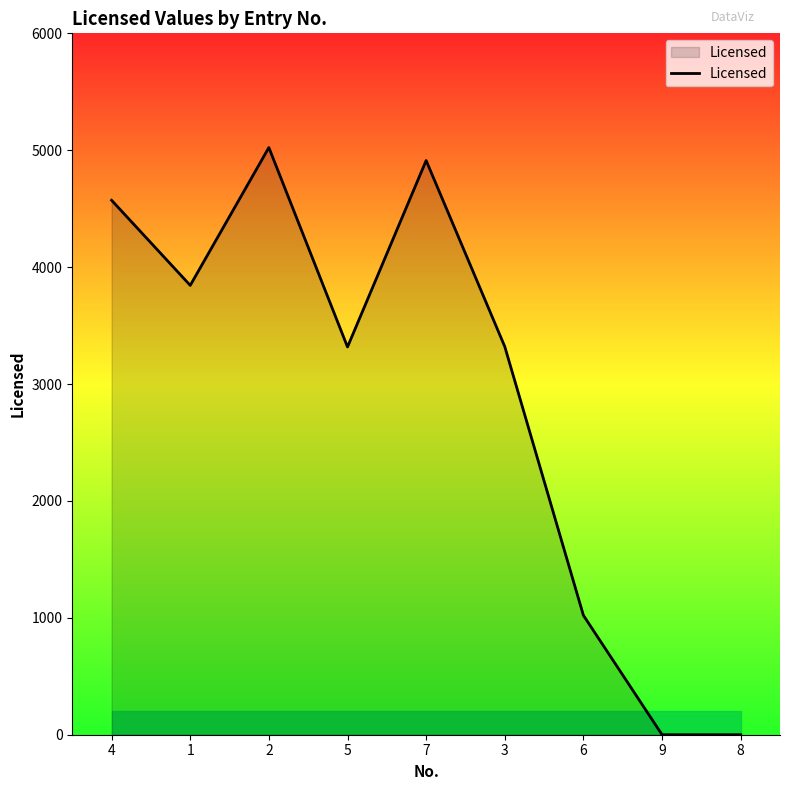

True or false: the data shows 2271 at 1.

False